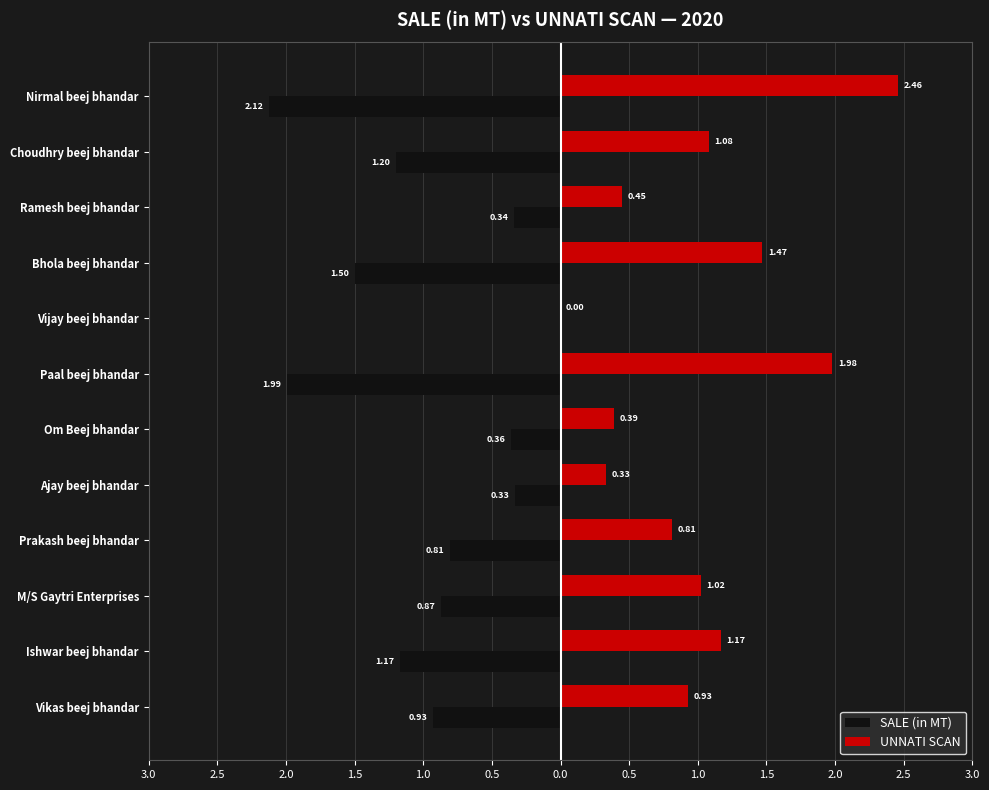

What are all the series names shown in the legend?

SALE (in MT), UNNATI SCAN